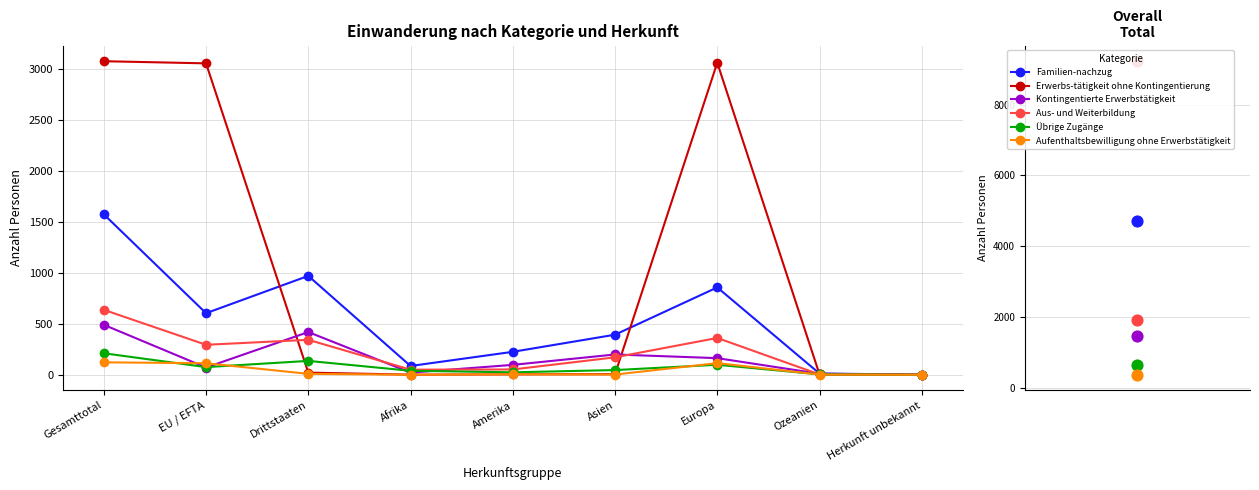

Is the value of Erwerbs-tätigkeit ohne Kontingentierung at Amerika greater than the value of Aufenthaltsbewilligung ohne Erwerbstätigkeit at Asien?

Yes